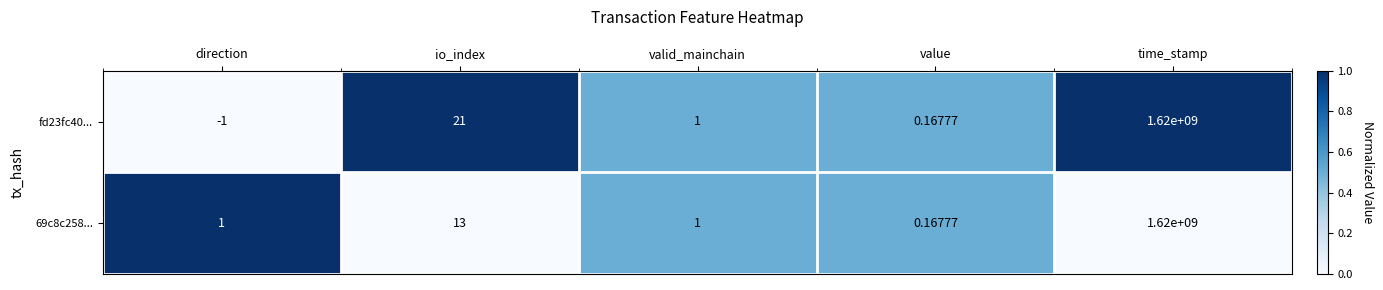

At which label is fd23fc40... closest to 809999999?

io_index